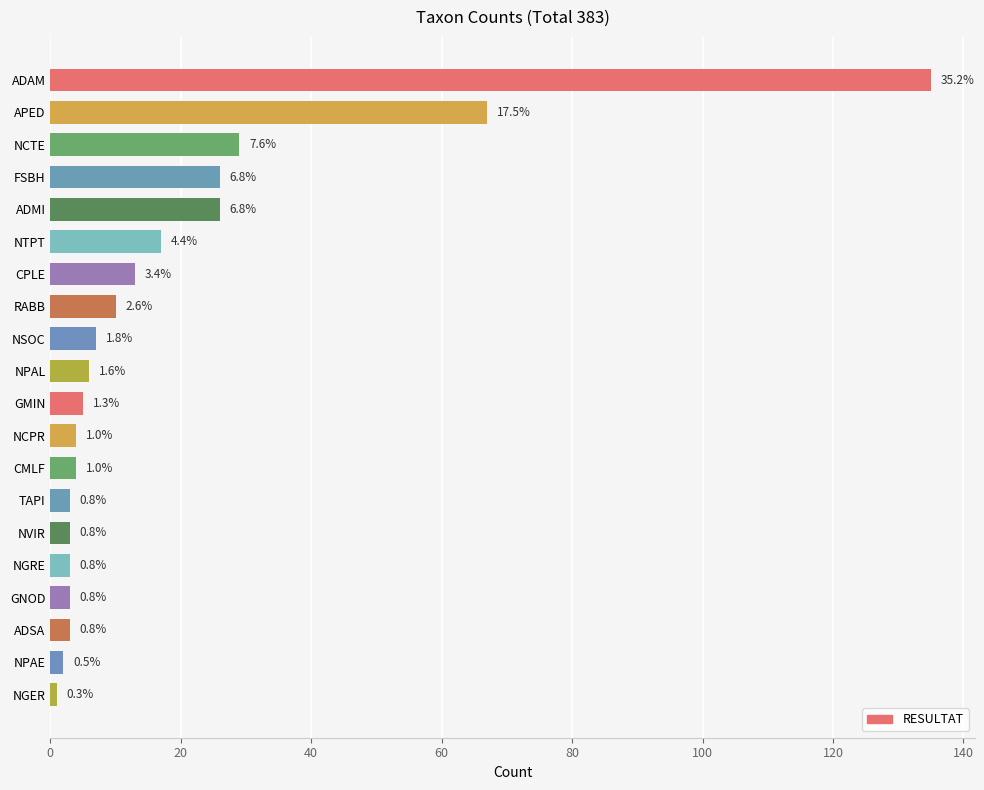

Does the chart contain any negative values?

No